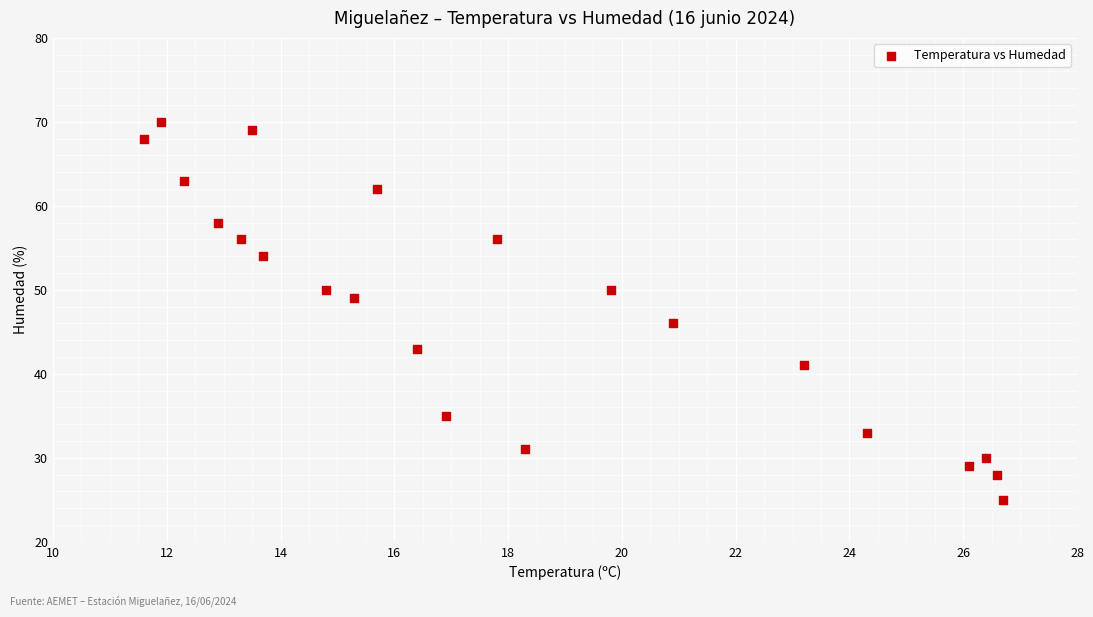

What Y value in the scatter plot is closest to 47?

46